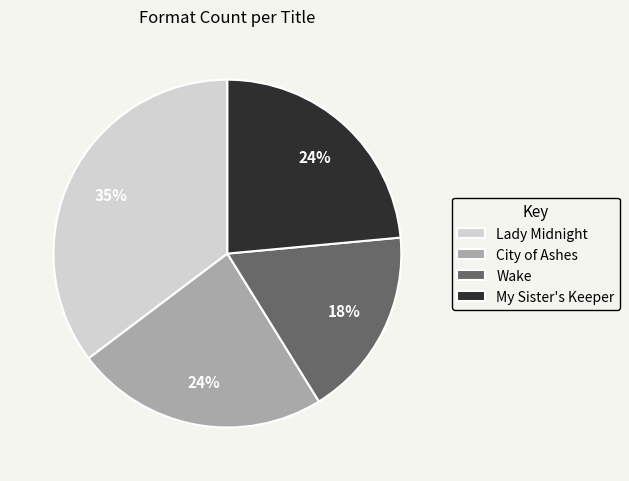

Is it true that Lady Midnight is 28% of the pie?

False